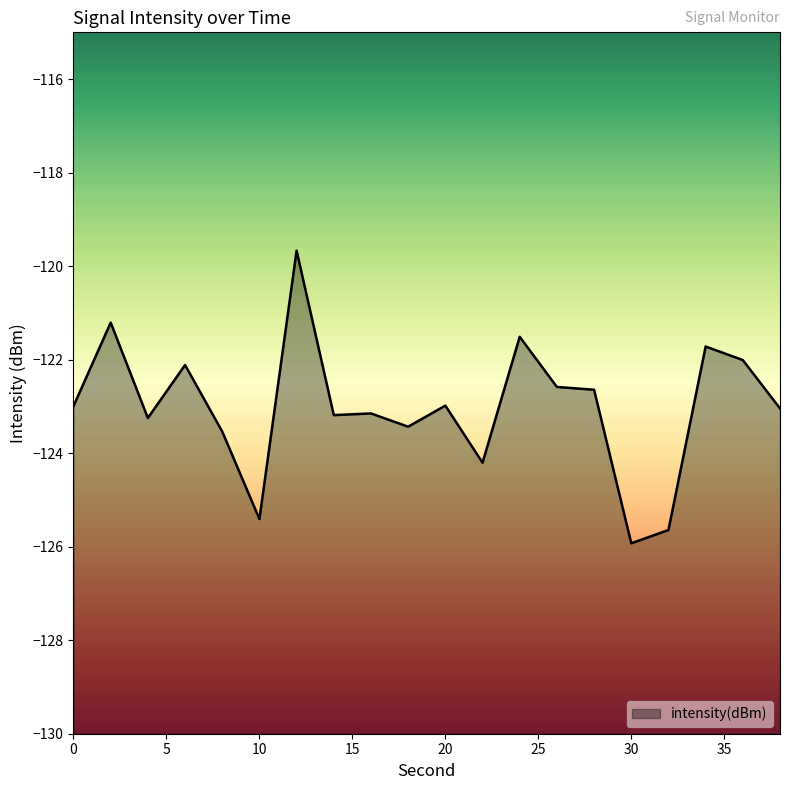

List the labels in order of value, largest first.

12, 2, 24, 34, 36, 6, 26, 28, 20, 0, 38, 16, 14, 4, 18, 8, 22, 10, 32, 30